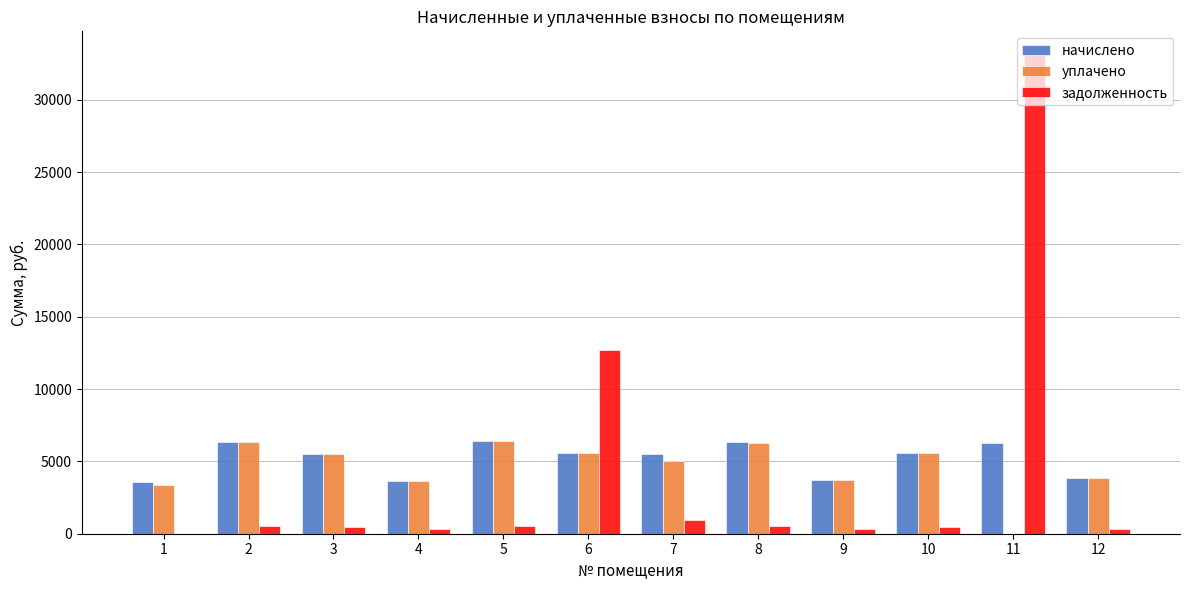

Is the value of начислено at 7 greater than the value of уплачено at 11?

Yes